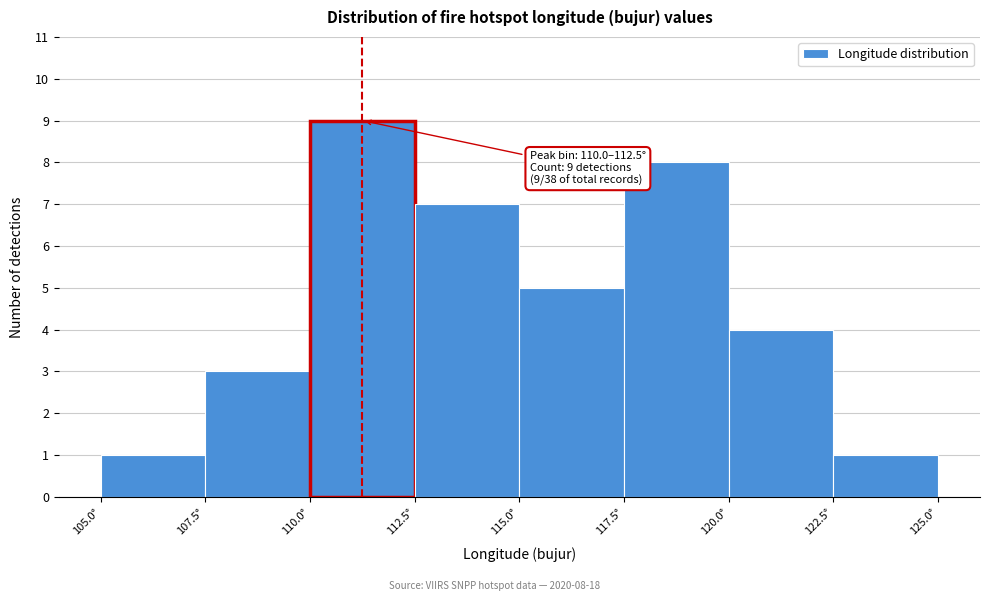

Over which range of the x-axis is the bar tallest?

110.0 to 112.5